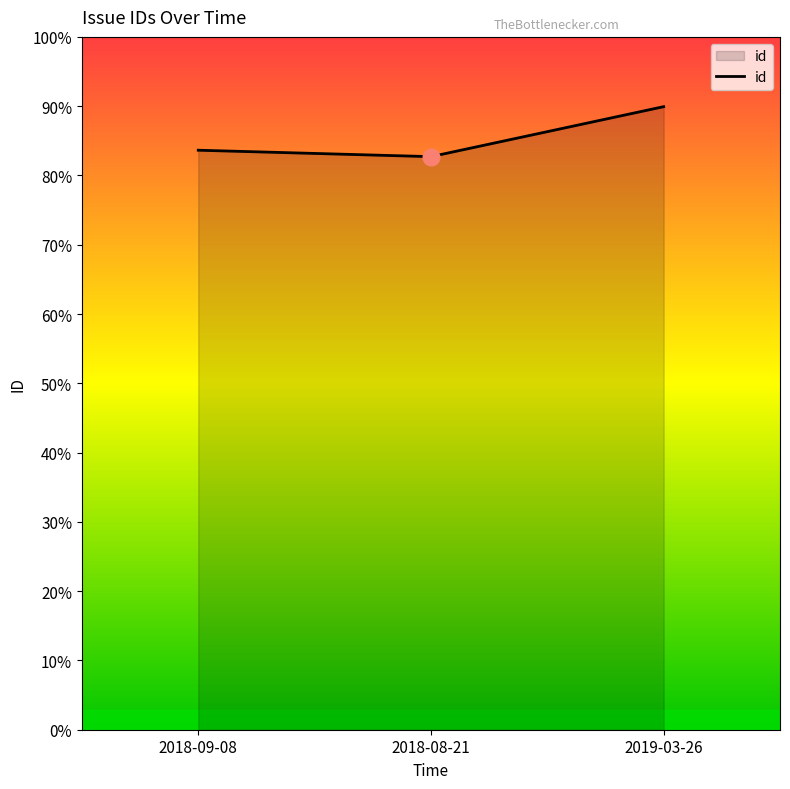

Where does the data first go above 1171?

2019-03-26